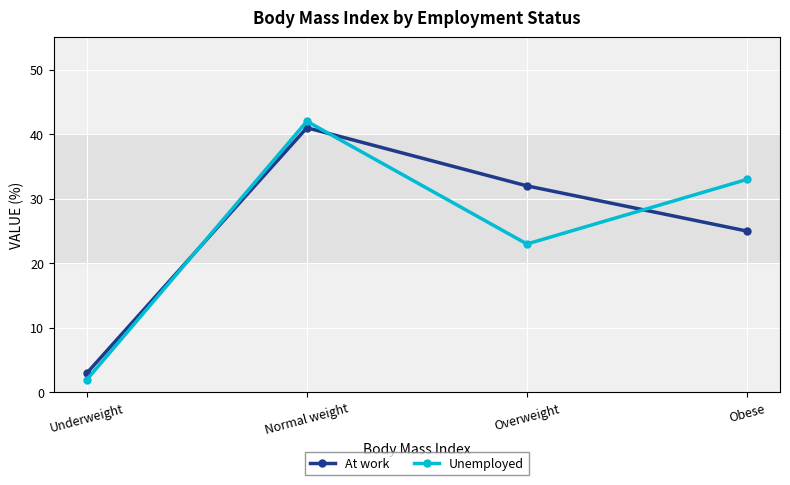

After their last crossing, which series has the higher values: At work or Unemployed?

Unemployed